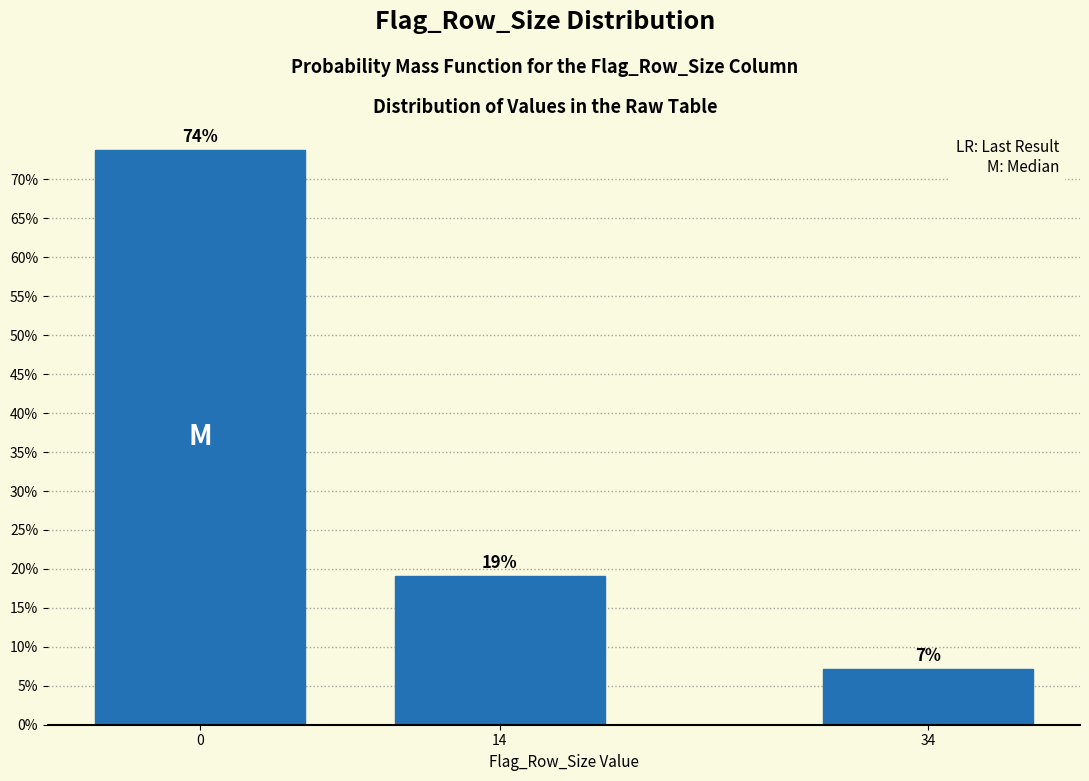

Are the bars horizontal?

No